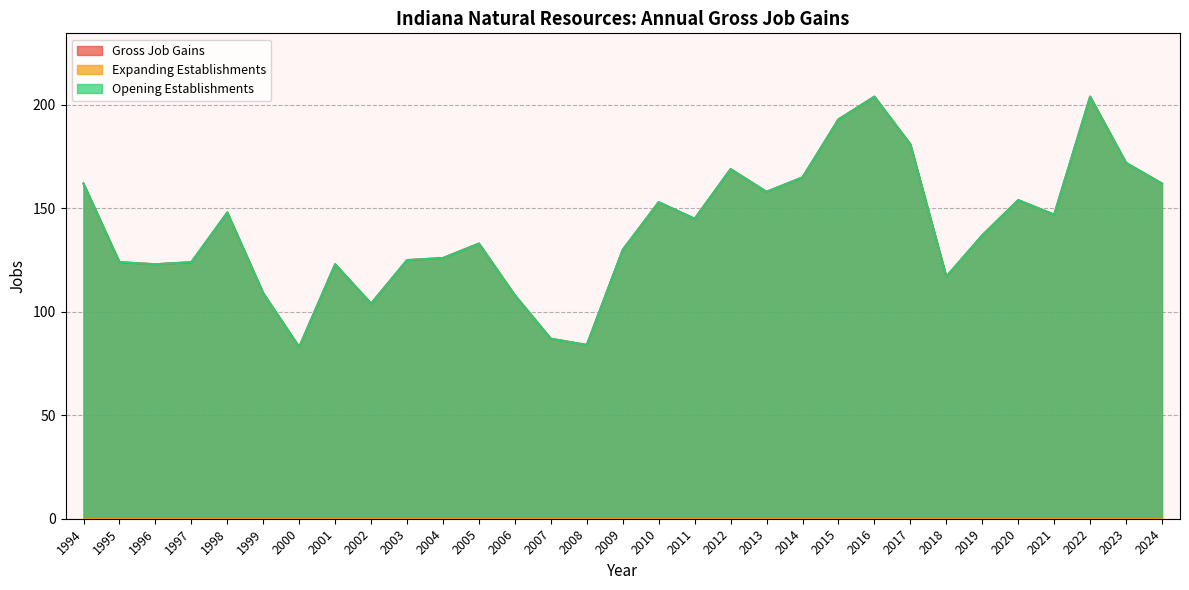

Between 2000 and 2005, which series saw the biggest shift?

Gross Job Gains